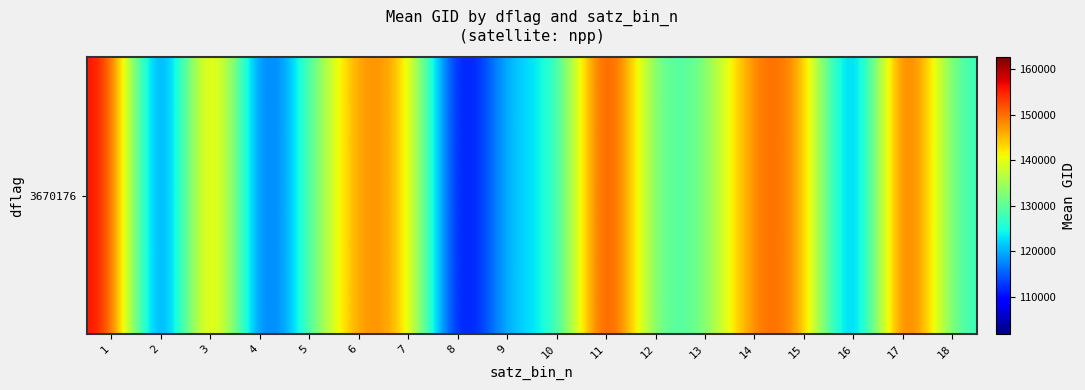

What is the maximum value shown in the chart?

162548.0